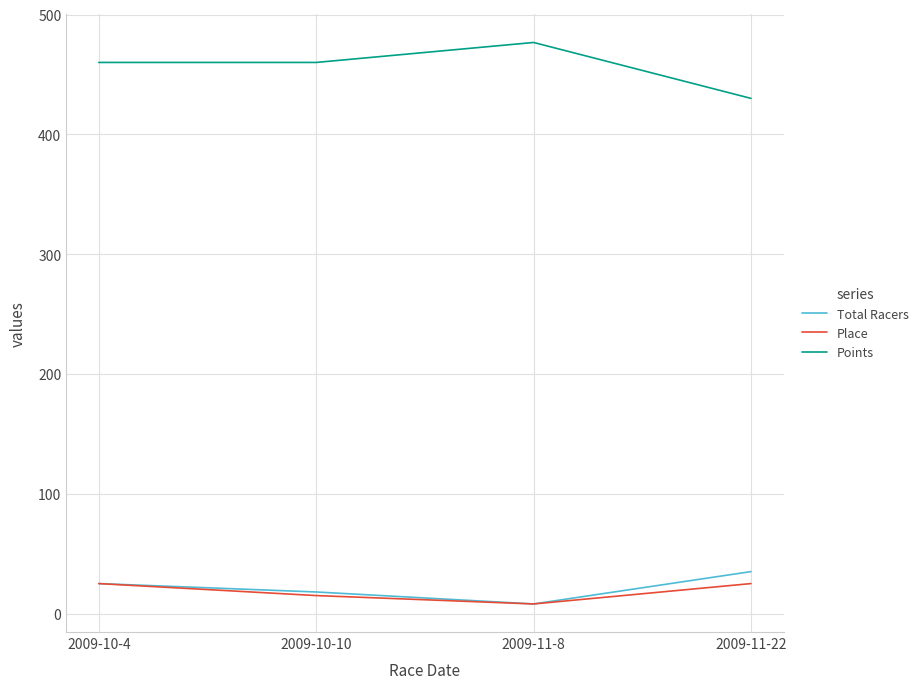

What is the maximum value shown in the chart?

476.7